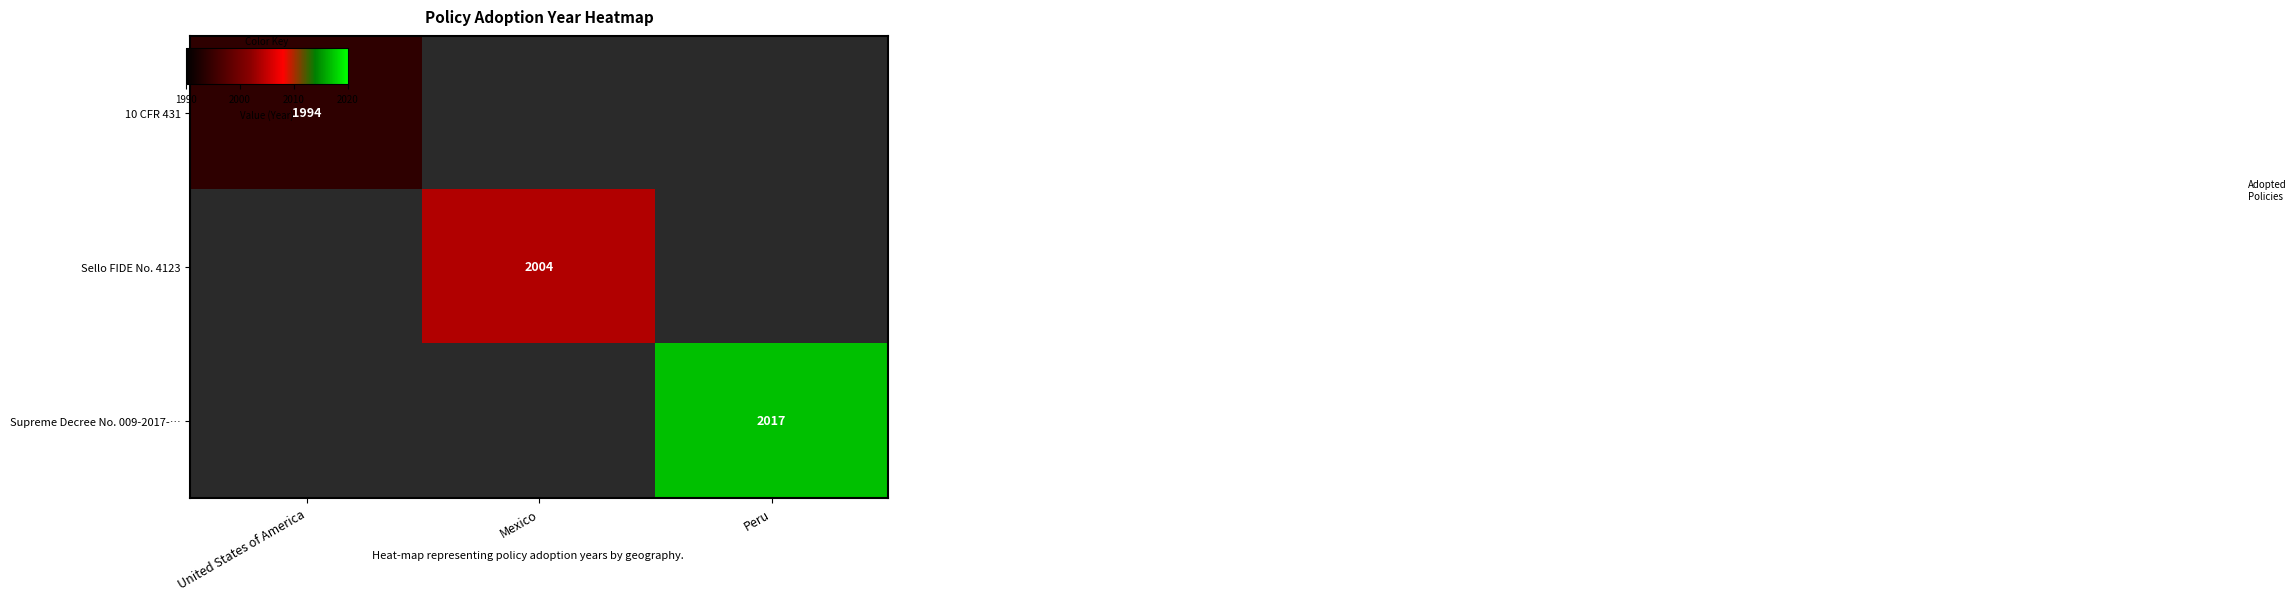

Is the value of Sello FIDE No. 4123 at United States of America greater than the value of 10 CFR 431 at Peru?

No